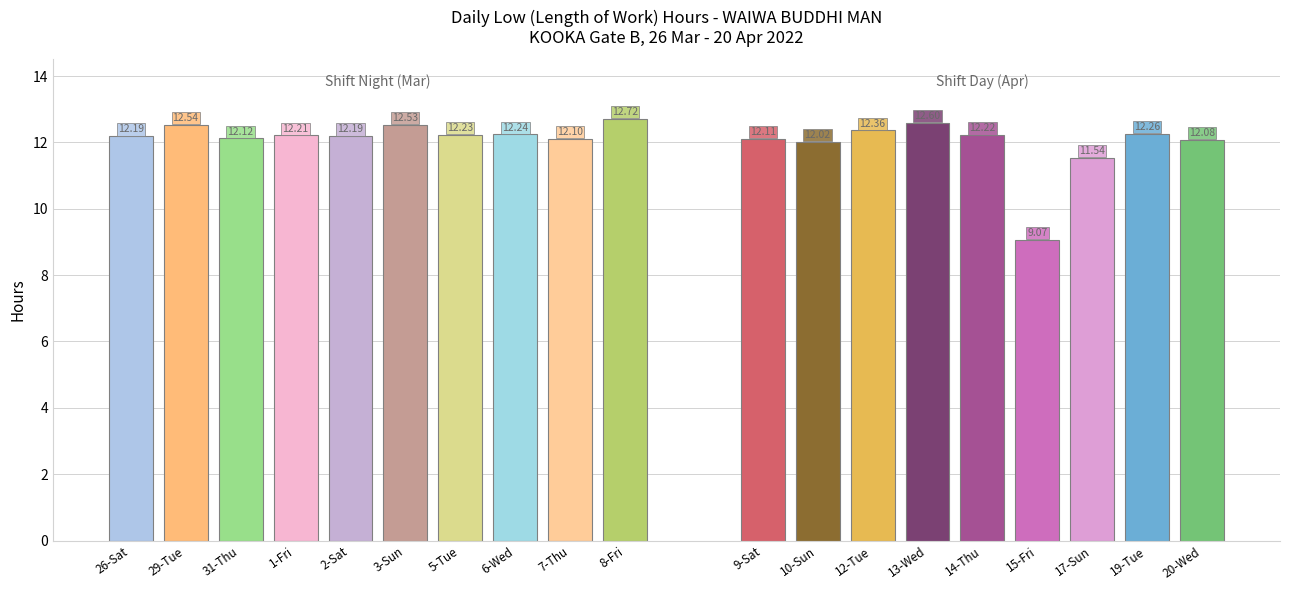

Reading right to left, what are all the values shown in this chart?

20-Wed=12.1	19-Tue=12.3	17-Sun=11.5	15-Fri=9.1	14-Thu=12.2	13-Wed=12.6	12-Tue=12.4	10-Sun=12.0	9-Sat=12.1	8-Fri=12.7	7-Thu=12.1	6-Wed=12.2	5-Tue=12.2	3-Sun=12.5	2-Sat=12.2	1-Fri=12.2	31-Thu=12.1	29-Tue=12.5	26-Sat=12.2